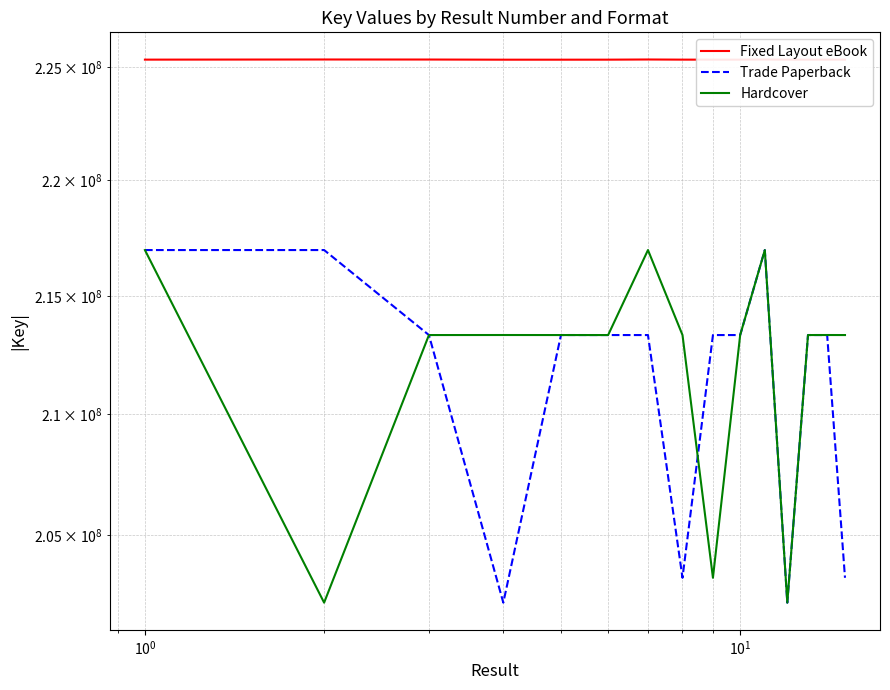

In Hardcover, how many points are lower than both neighbors (excluding endpoints)?

4